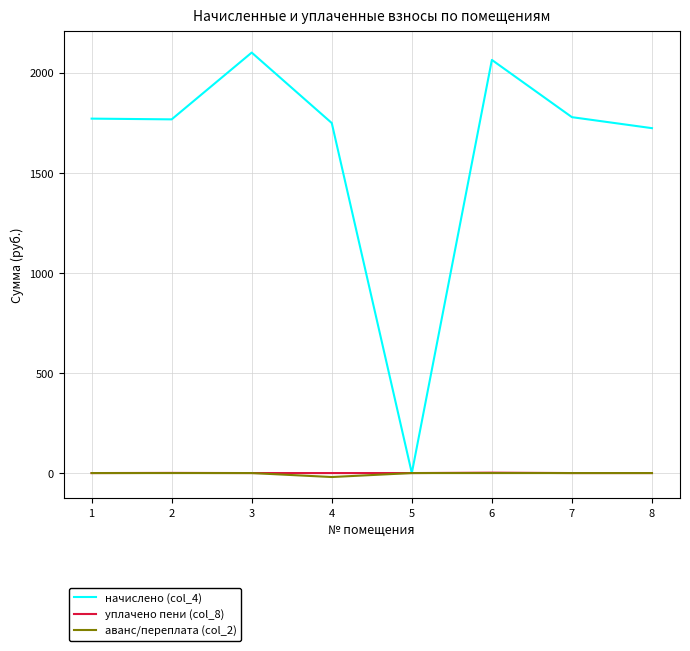

Which series has the widest spread of values?

начислено (col_4)